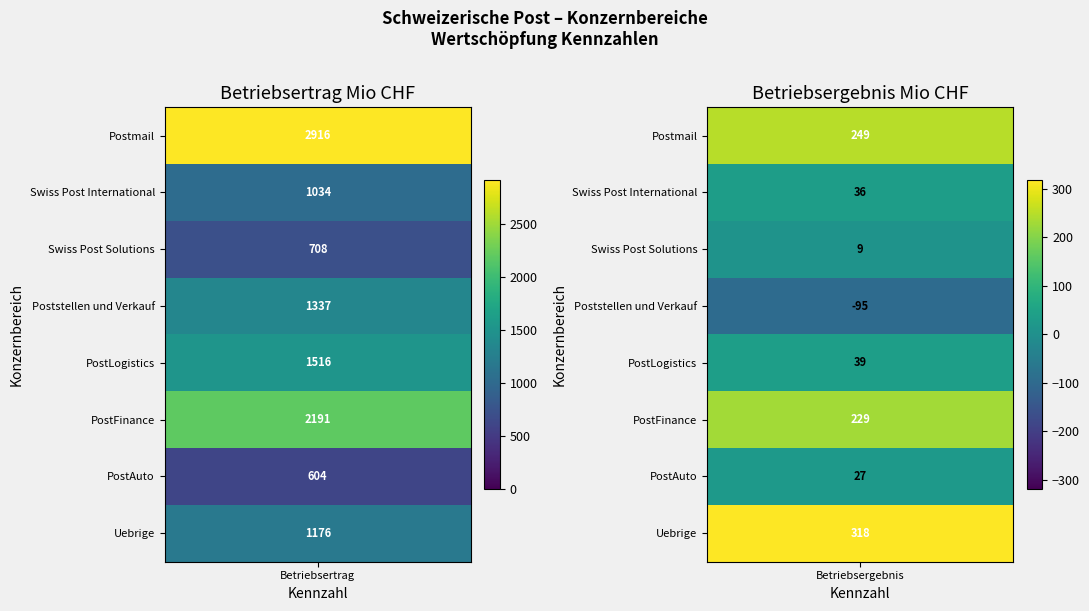

At how many categories does at least one series exceed 2060?

1